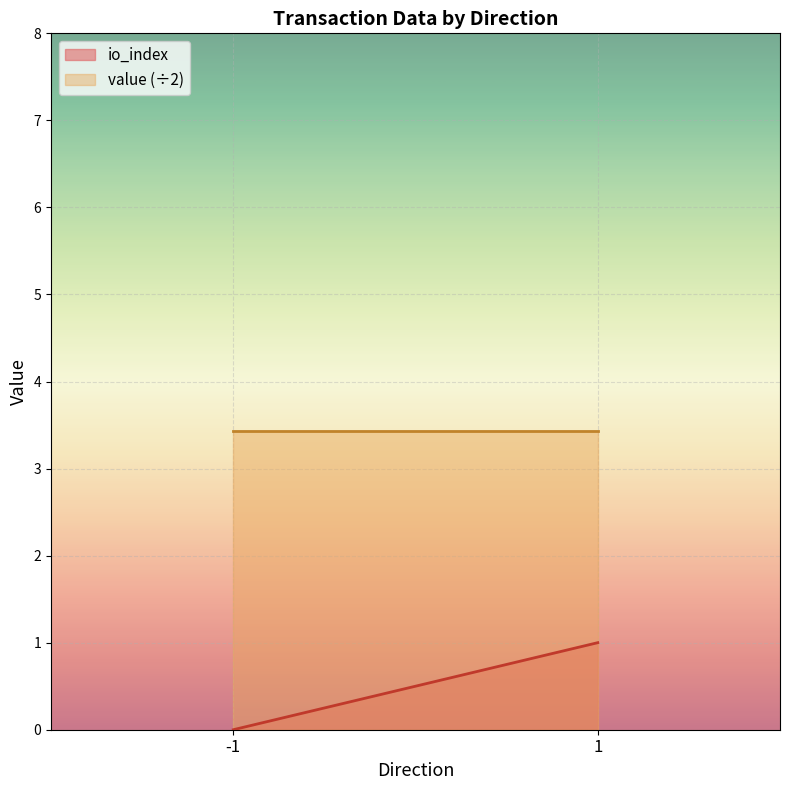

Which series has the largest range (max minus min)?

io_index